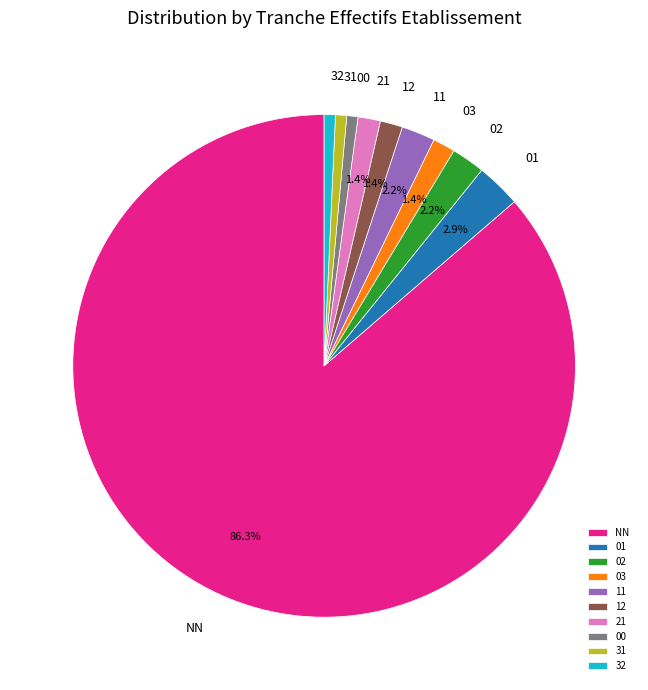

What is the largest slice in the pie chart?

NN